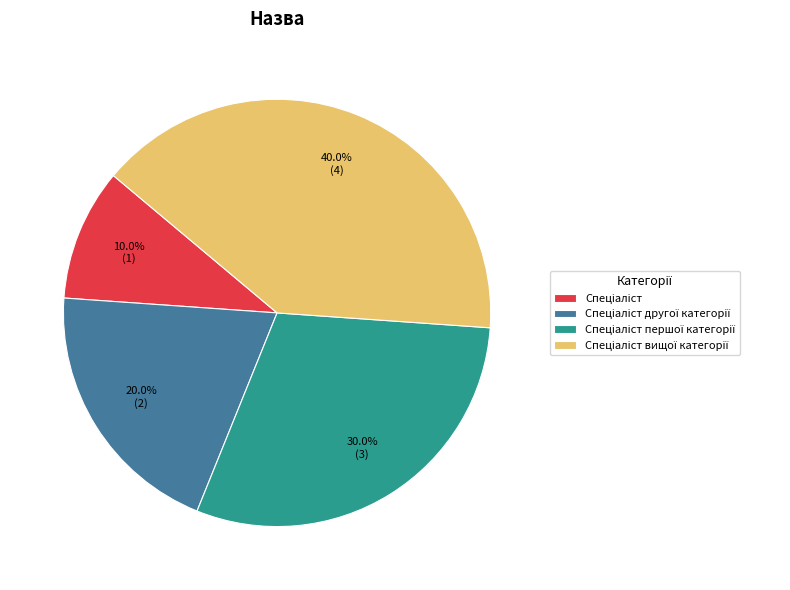

Is there a majority slice in this chart?

No